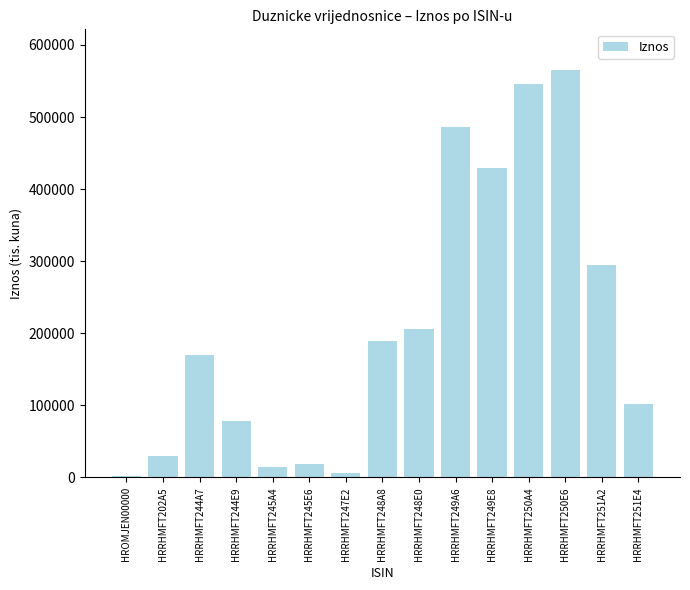

What is the greatest value displayed?

565144